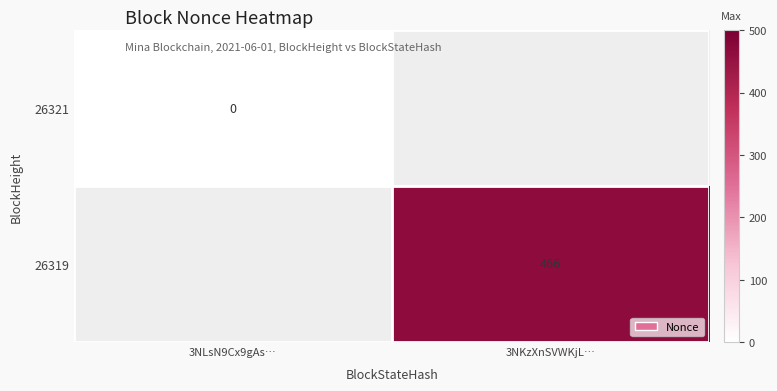

Which label corresponds to the smallest value in the chart?

3NLsN9Cx9gAs…